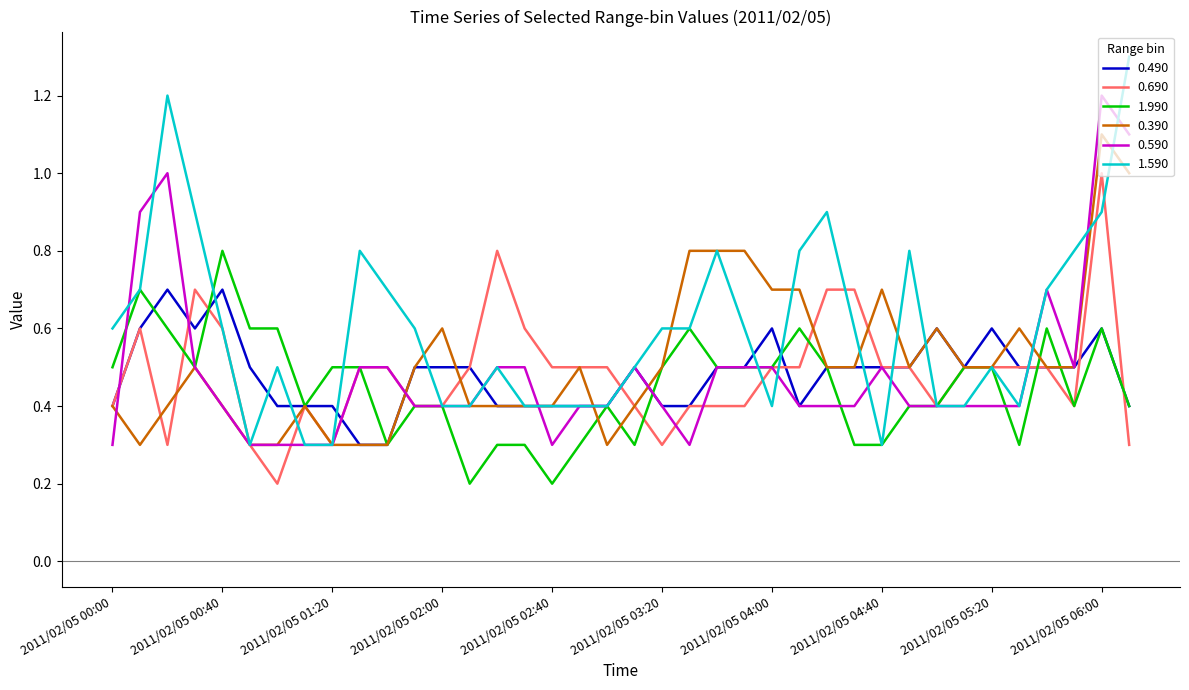

True or false: 1.990 has more than 1 interior local peaks.

True